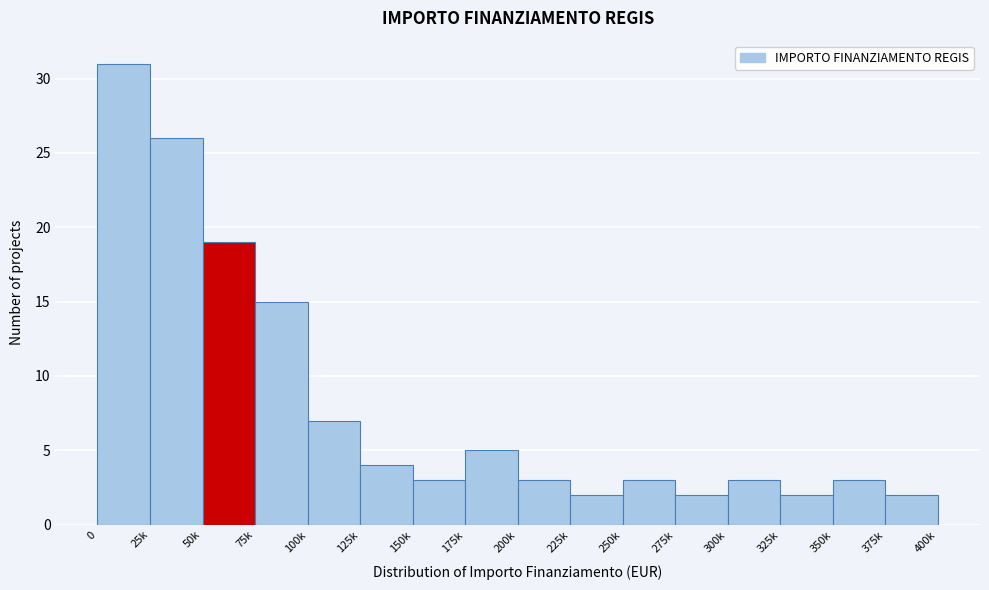

Reading left to right, transcribe all the data shown in this chart.

0=31	25k=26	50k=19	75k=15	100k=7	125k=4	150k=3	175k=5	200k=3	225k=2	250k=3	275k=2	300k=3	325k=2	350k=3	375k=2